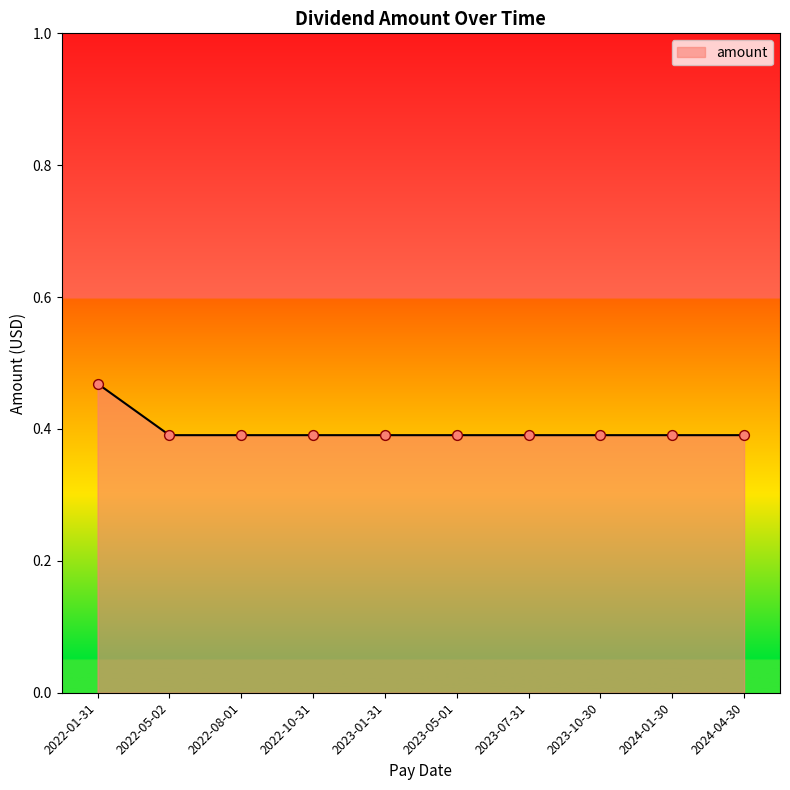

Which has a higher value, 2022-01-31 or 2022-10-31?

2022-01-31